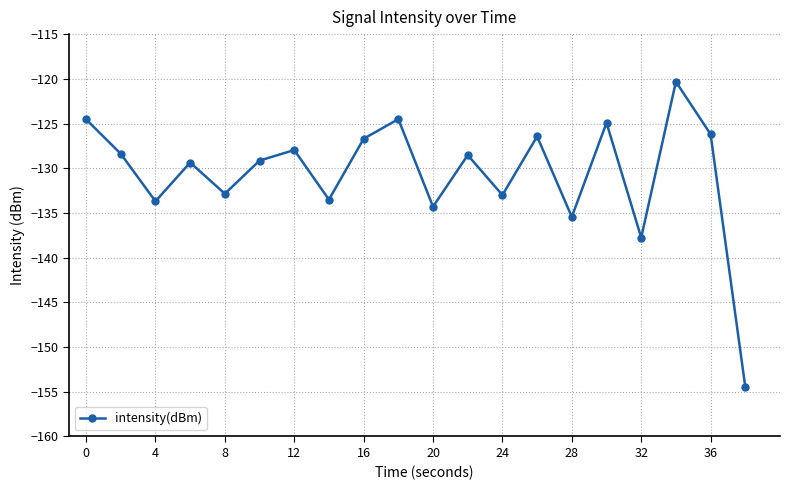

What is the value of the 16th point from the left?

-124.9